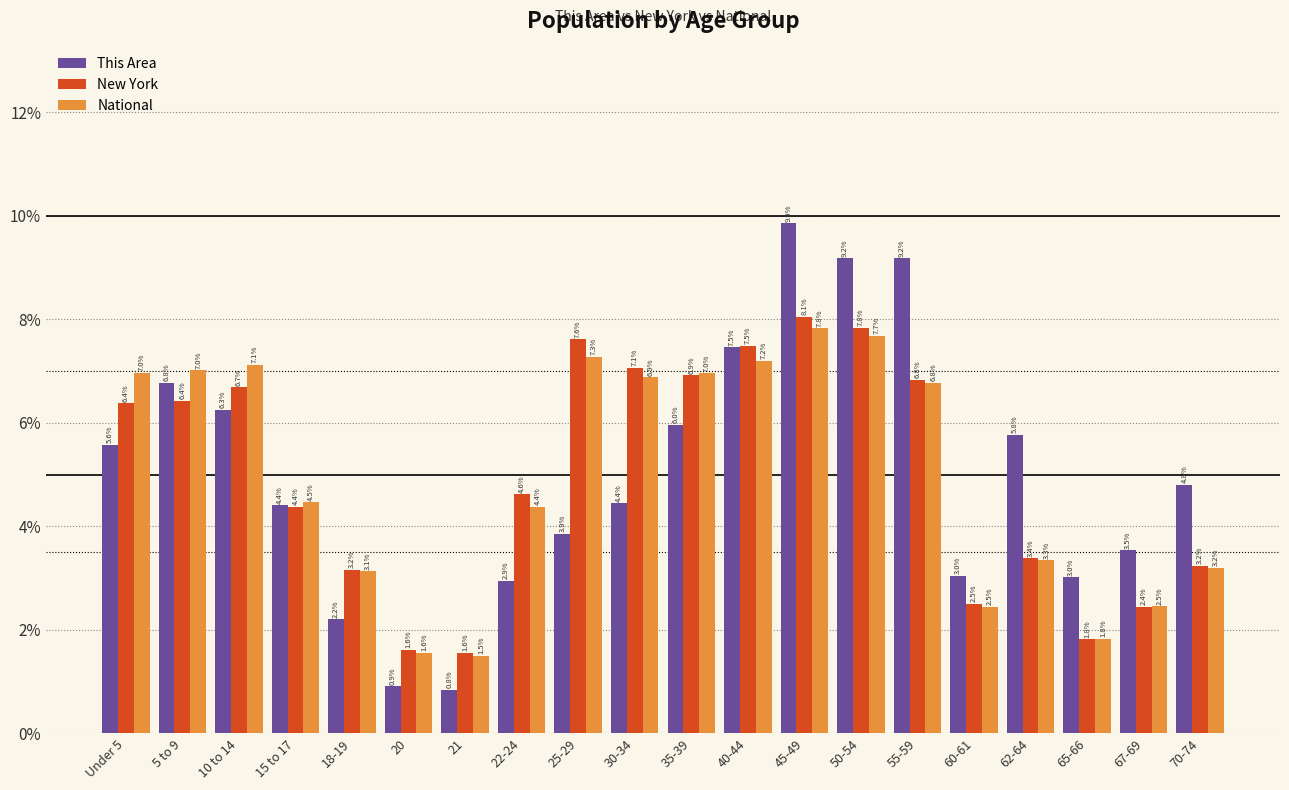

How many bars are there in total?

60